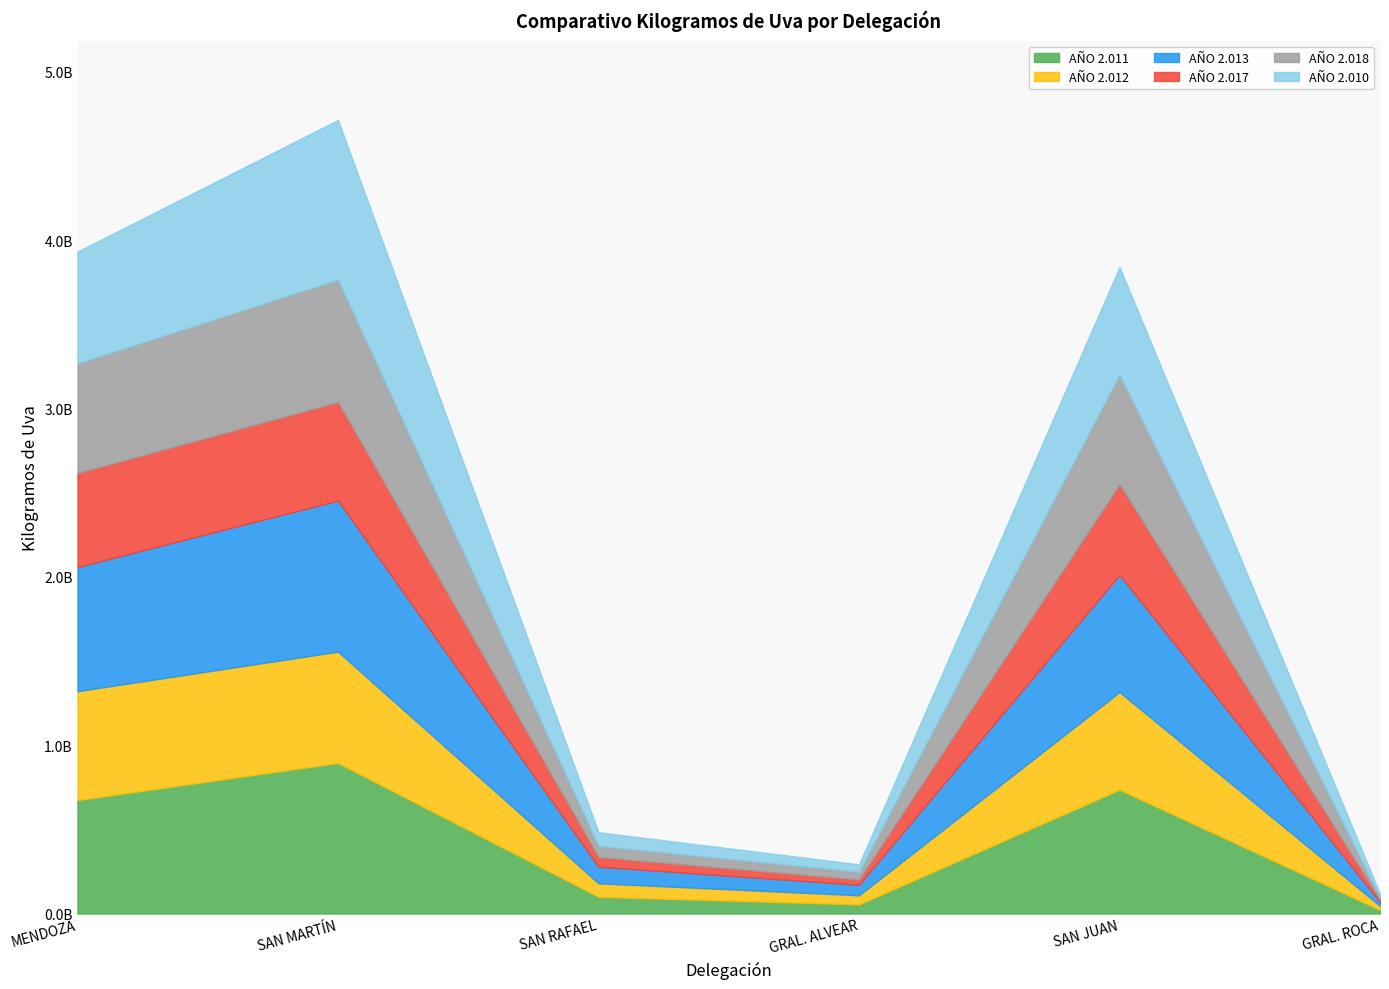

At which category does the chart reach its minimum across all series?

GRAL. ROCA